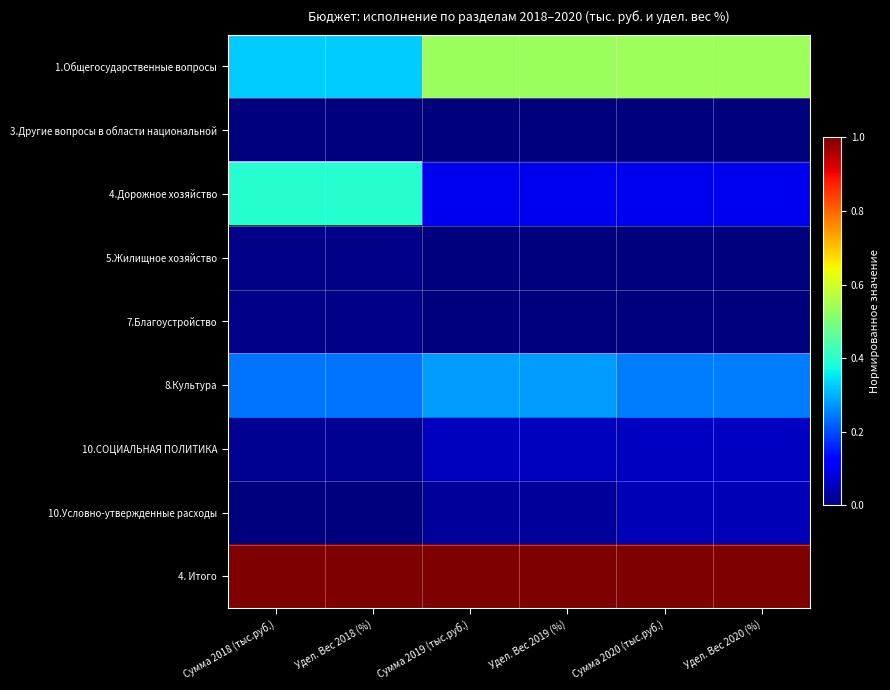

At how many categories does at least one series exceed 0?

6